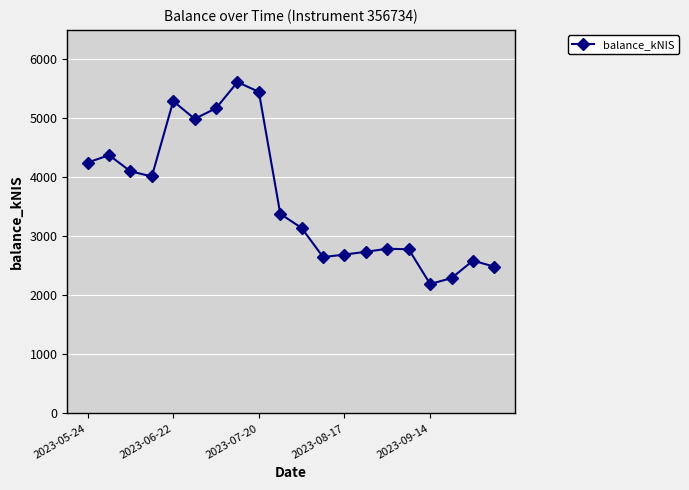

What is the average value?

3650.3